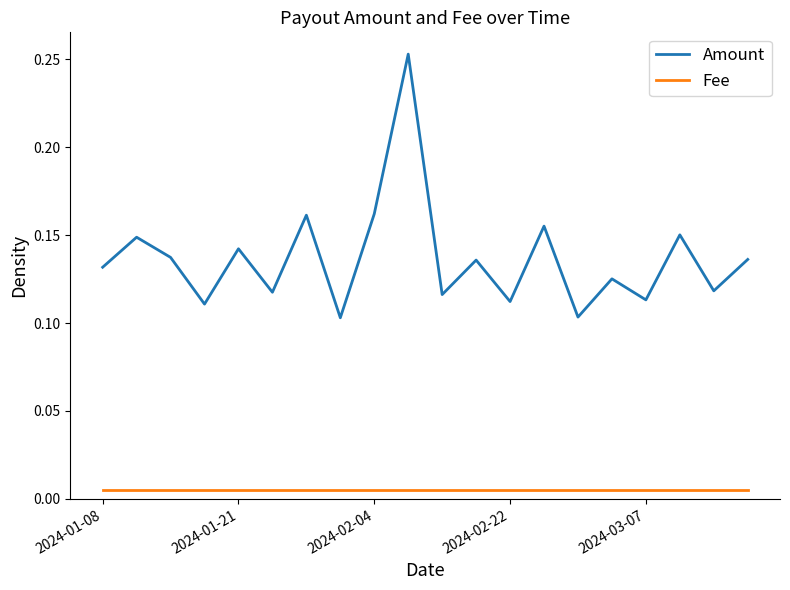

Which series has the largest range (max minus min)?

Amount